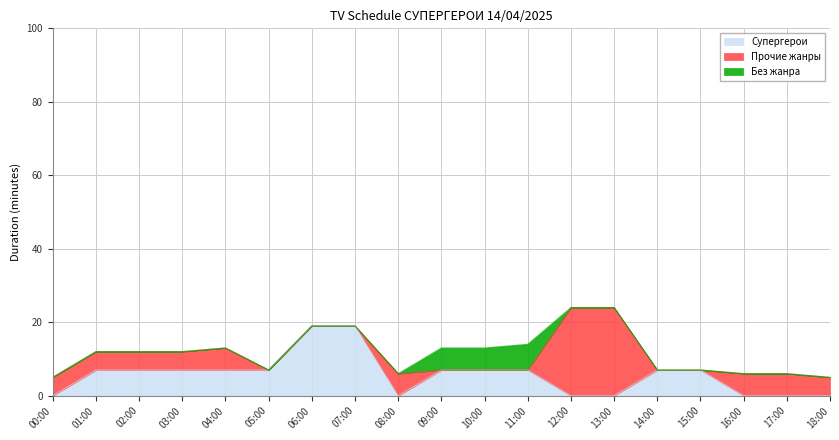

Read the Прочие жанры value at 13:00.

24